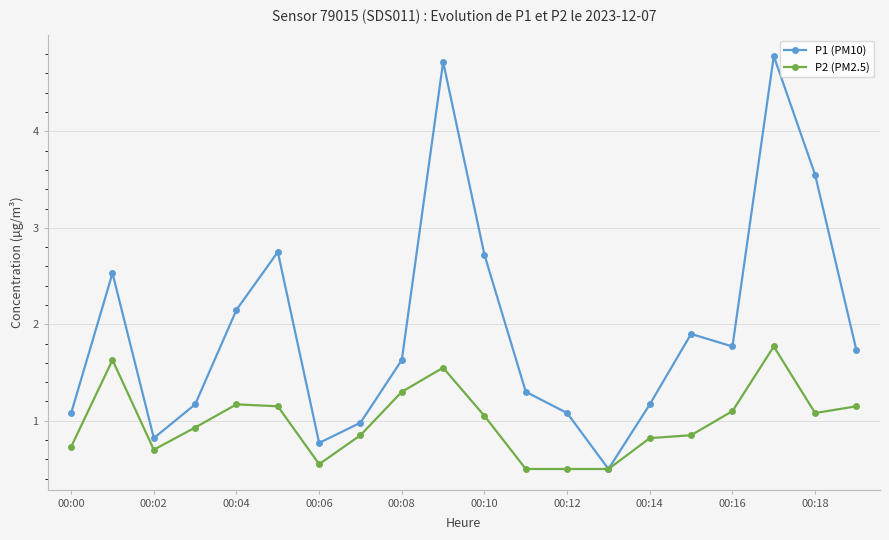

At how many categories does at least one series exceed 3?

3